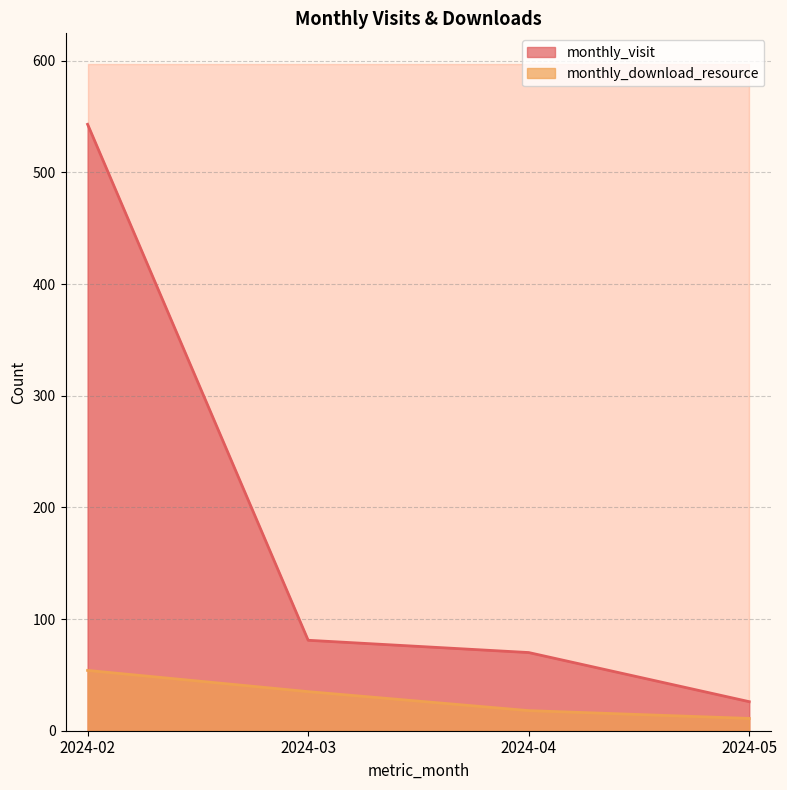

What is the sum of all monthly_visit values?

720